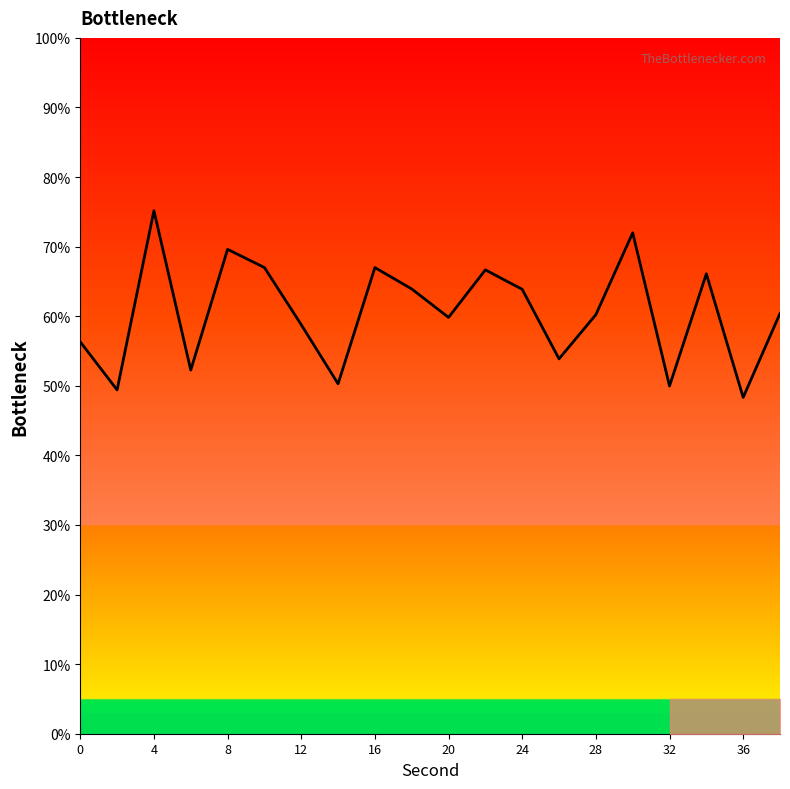

What is the smallest value displayed?

48.3